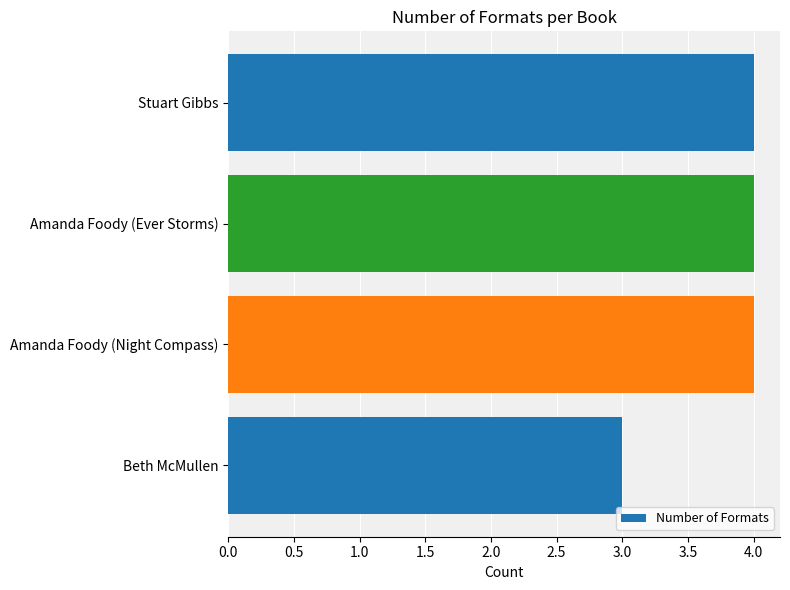

Read the value at Beth McMullen.

3